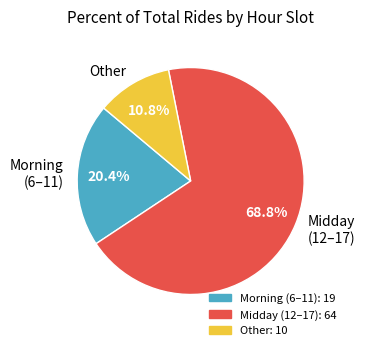

How much of the chart is everything except Morning (6–11)?

79.6%